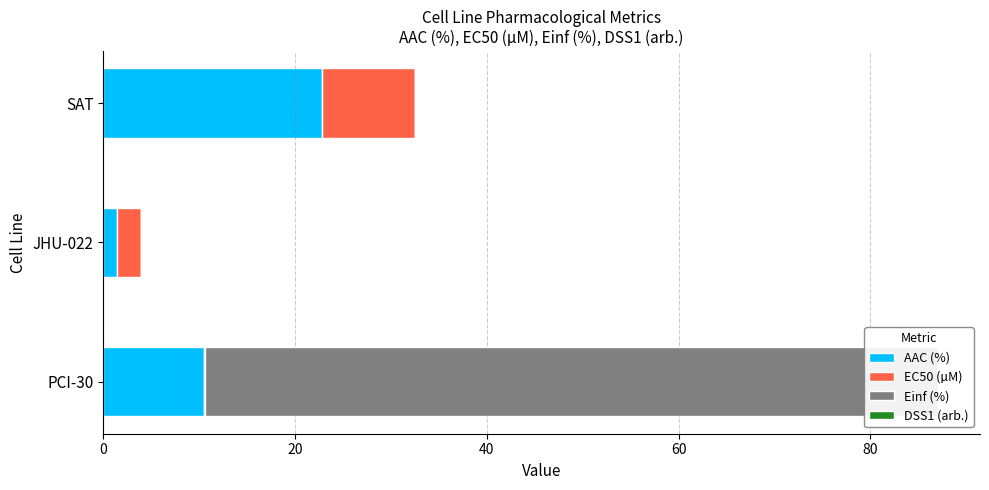

Which series has the largest total across all categories?

Einf (%)